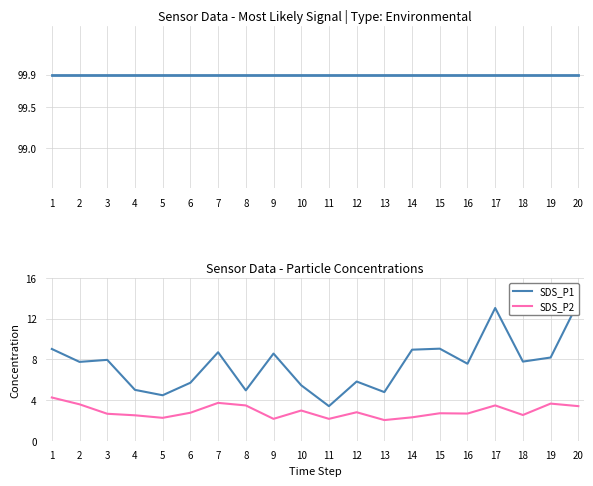

List the labels in order of Humidity value, smallest first.

1, 2, 3, 4, 5, 6, 7, 8, 9, 10, 11, 12, 13, 14, 15, 16, 17, 18, 19, 20